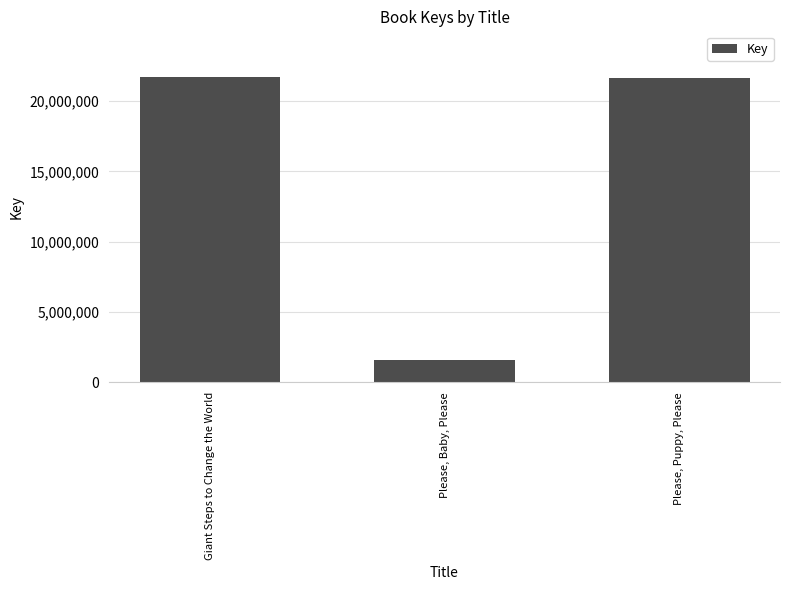

What is the maximum value shown in the chart?

21698017